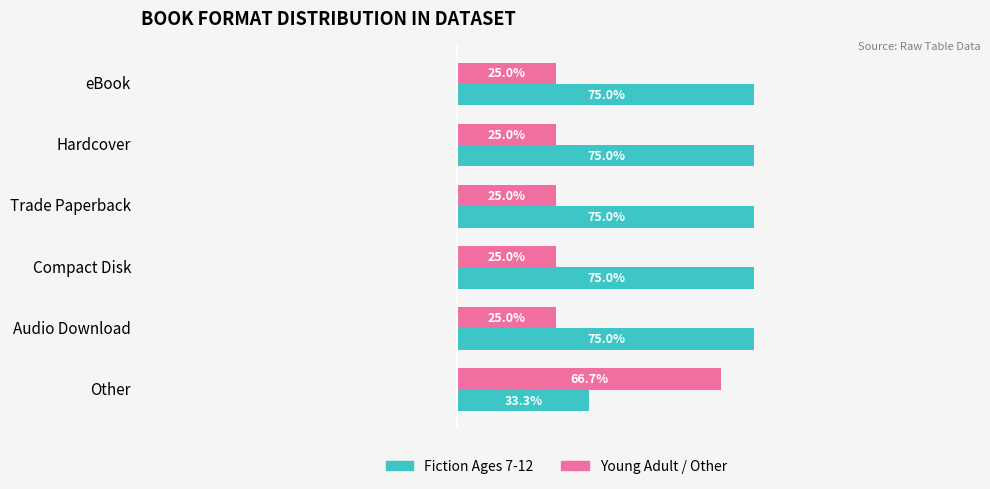

List the series in order of their peak value, highest first.

Fiction Ages 7-12, Young Adult / Other